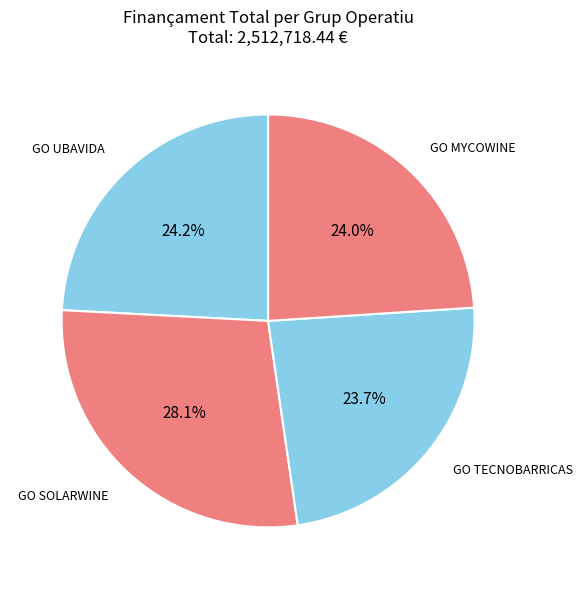

Which category has the biggest portion of the pie?

GO SOLARWINE